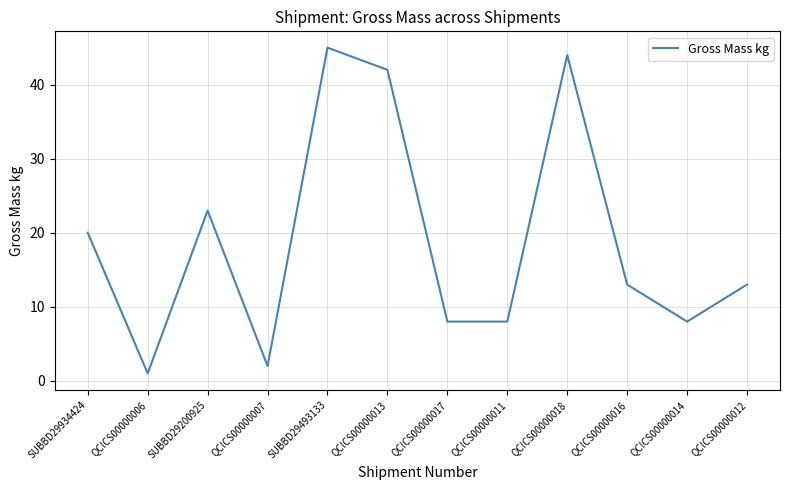

Is it true that the value at SUBBD29493133 is 45?

True